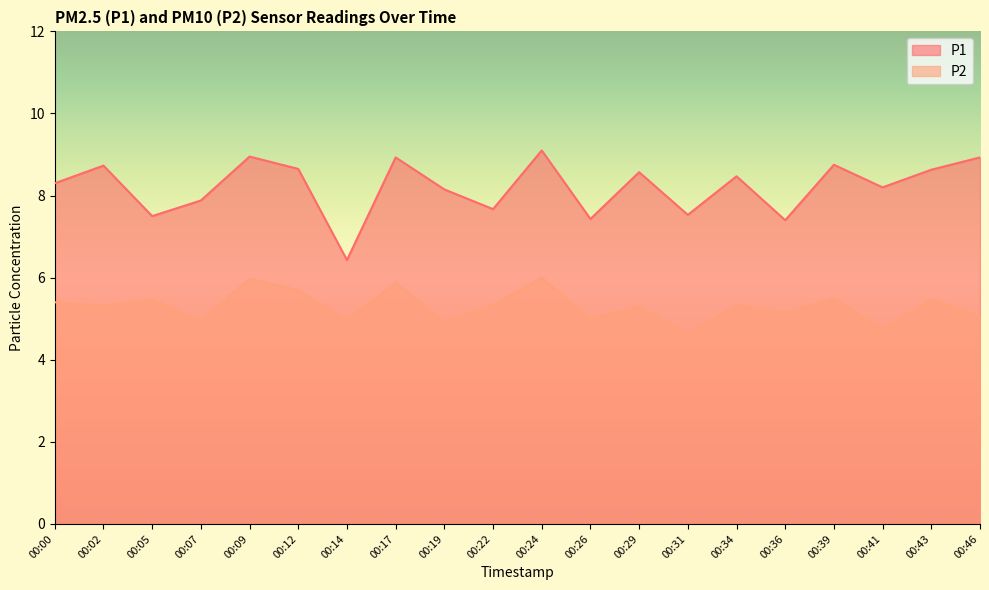

How many categories are shown in the chart?

20